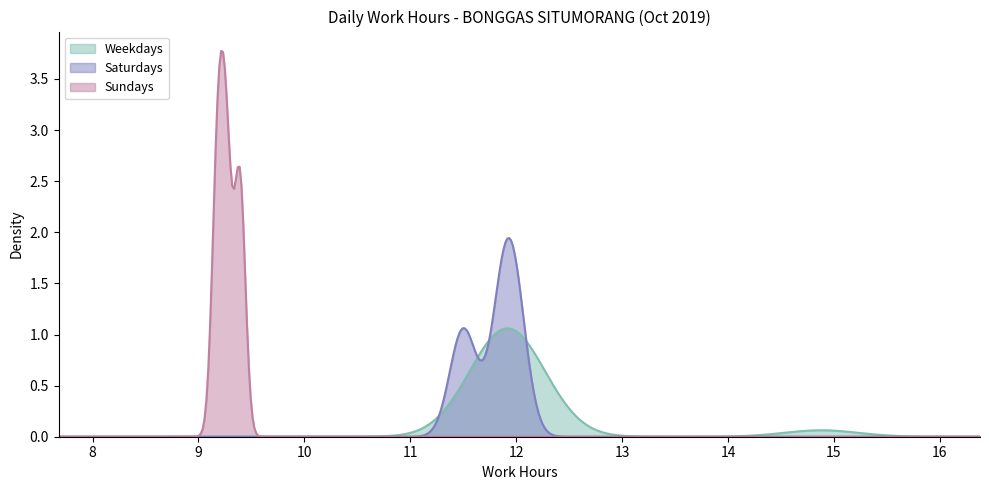

At which category does the chart reach its minimum across all series?

6